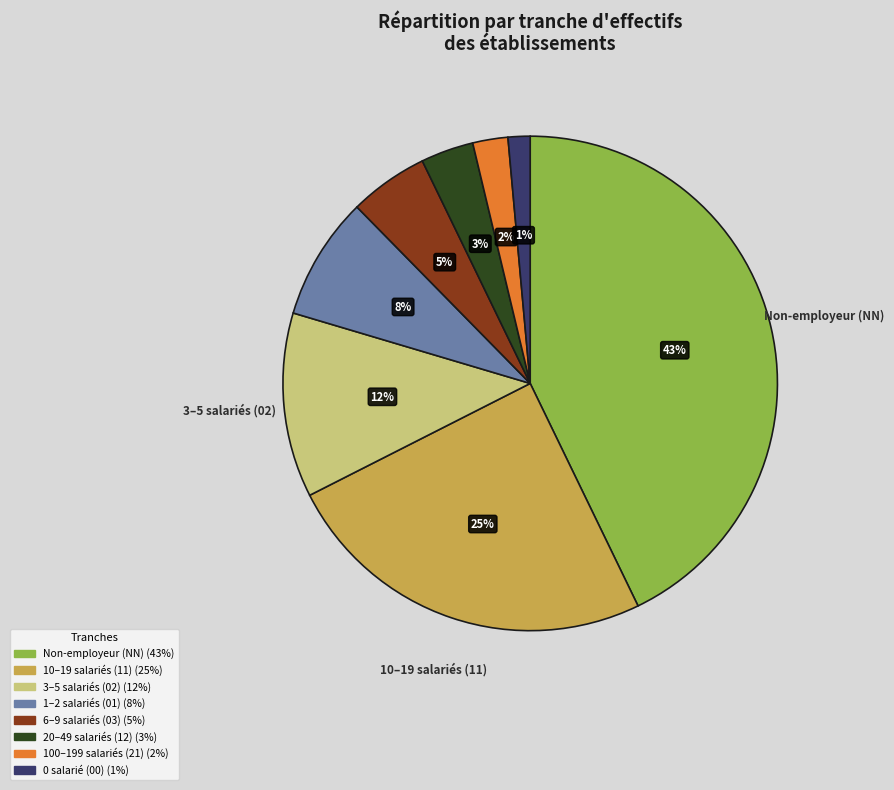

Is there a majority slice in this chart?

No